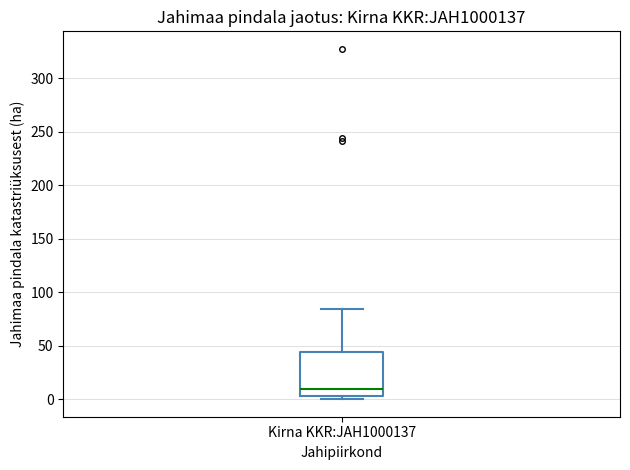

Transcribe this box plot: give where the median line is, the range the box spans, and where the two whiskers end, as read against the y-axis. The values are not printed on the chart, so give them approximately, as read against the axis.

median 10, box 5 to 45, whiskers 0 to 85